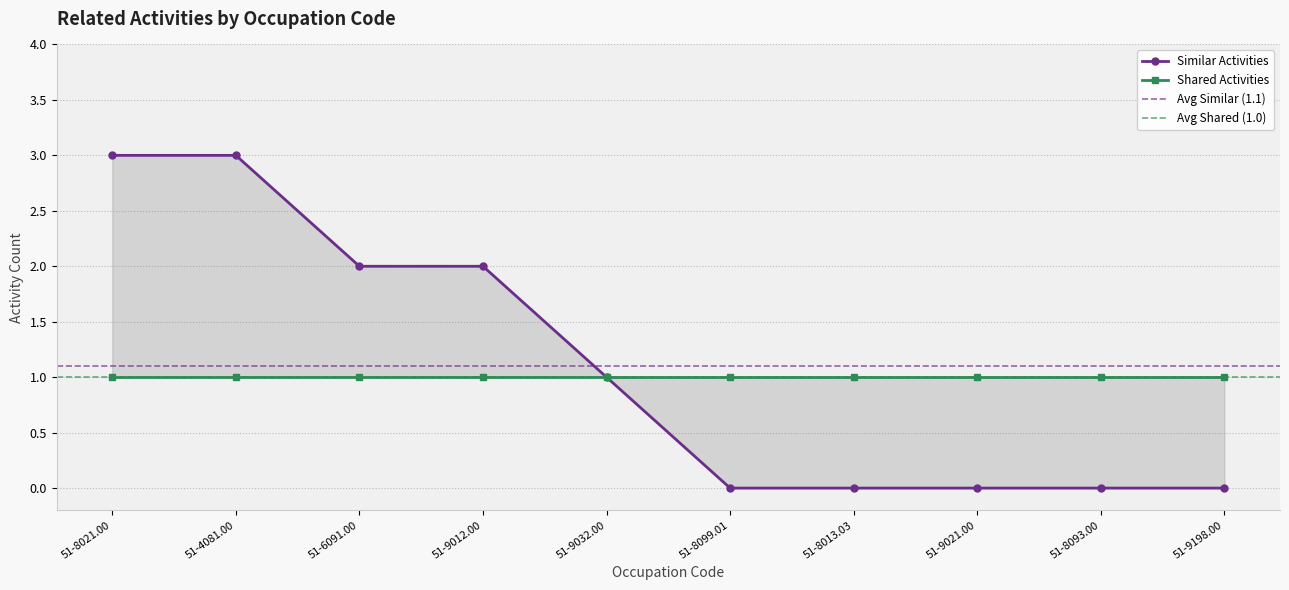

Is it true that the value at 51-8099.01 is -2?

False